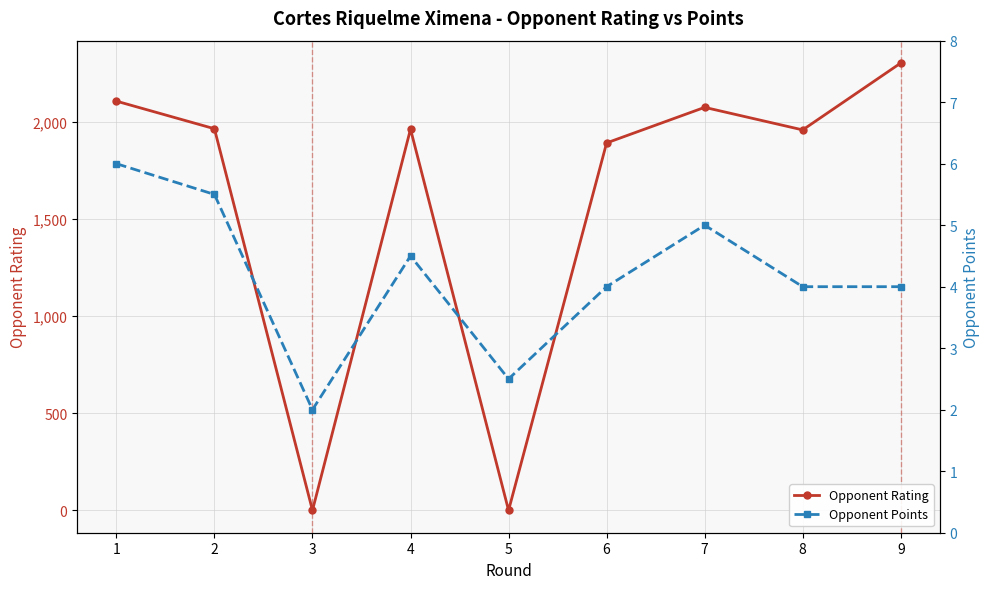

Is the value of Opponent Rating at 9 greater than the value of Opponent Points at 1?

Yes